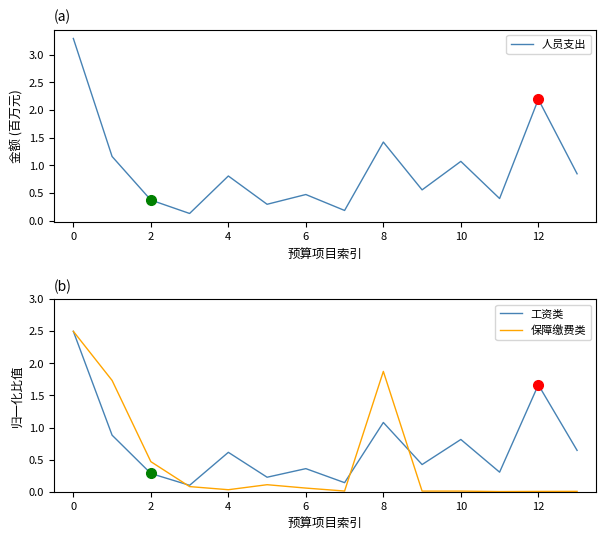

Between 2 and 9, which is larger?

9